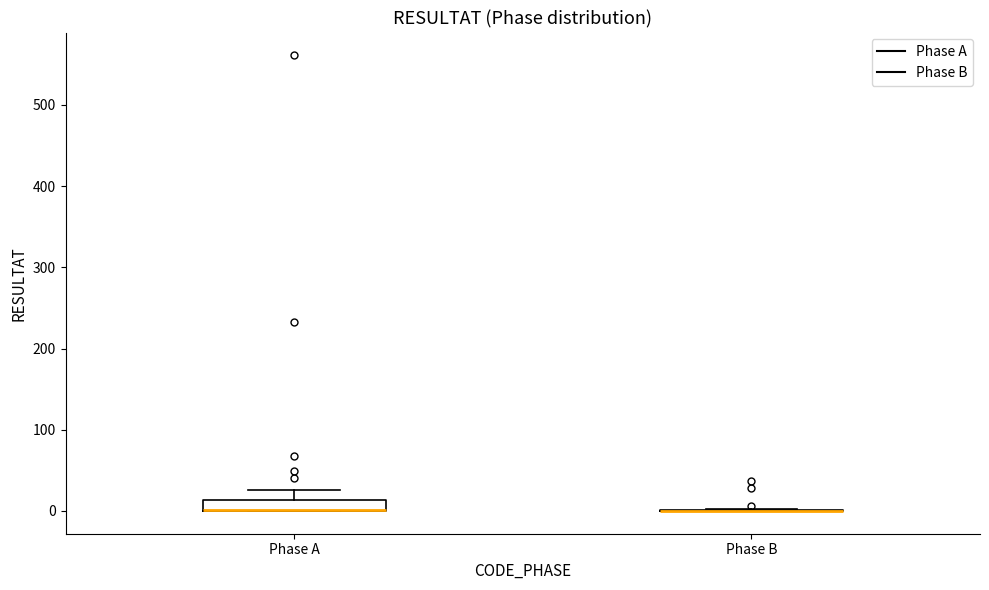

Which box is the tallest, from its lower edge to its upper edge?

Phase A